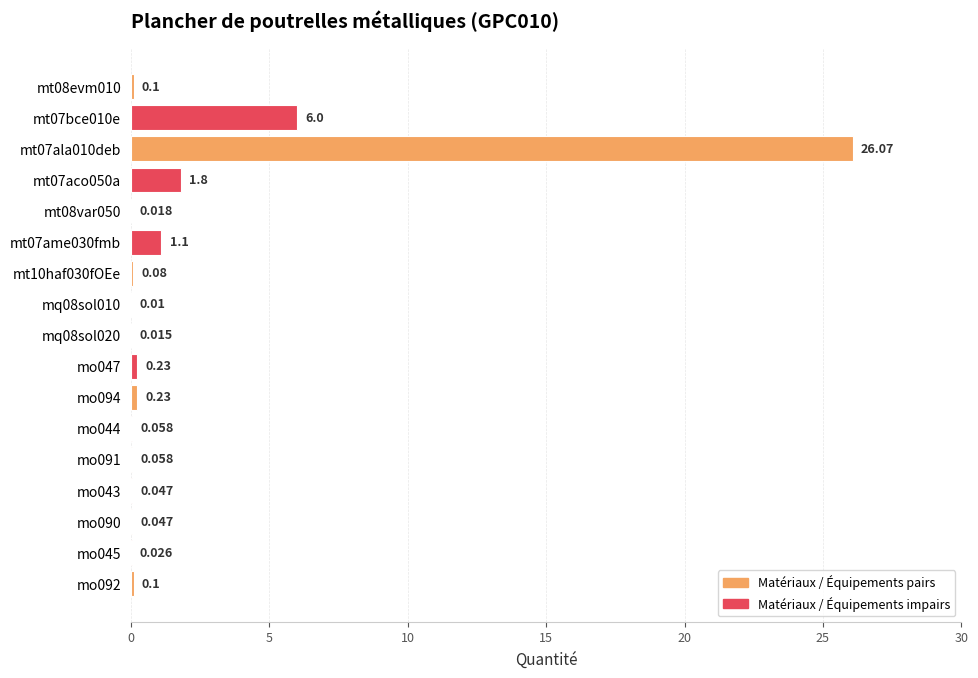

Are the bars horizontal?

Yes